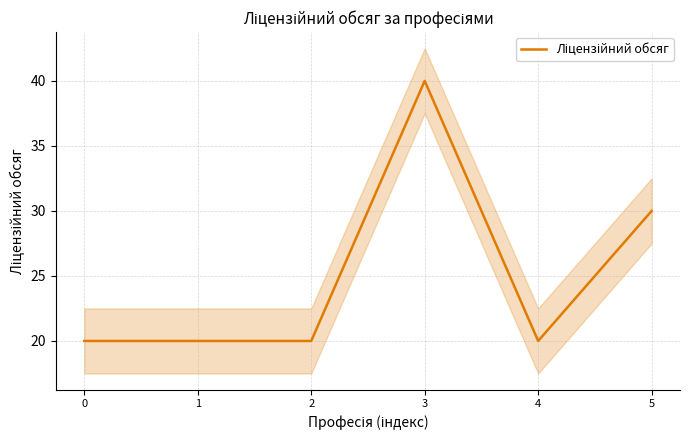

Count the number of categories in the chart.

6